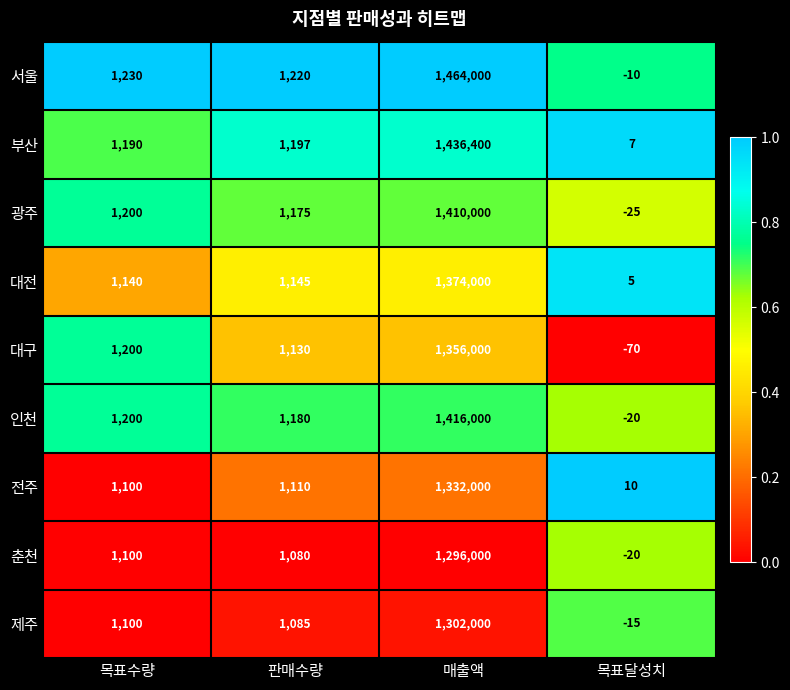

The 서울 series shows 684967 at 매출액. True or false?

False